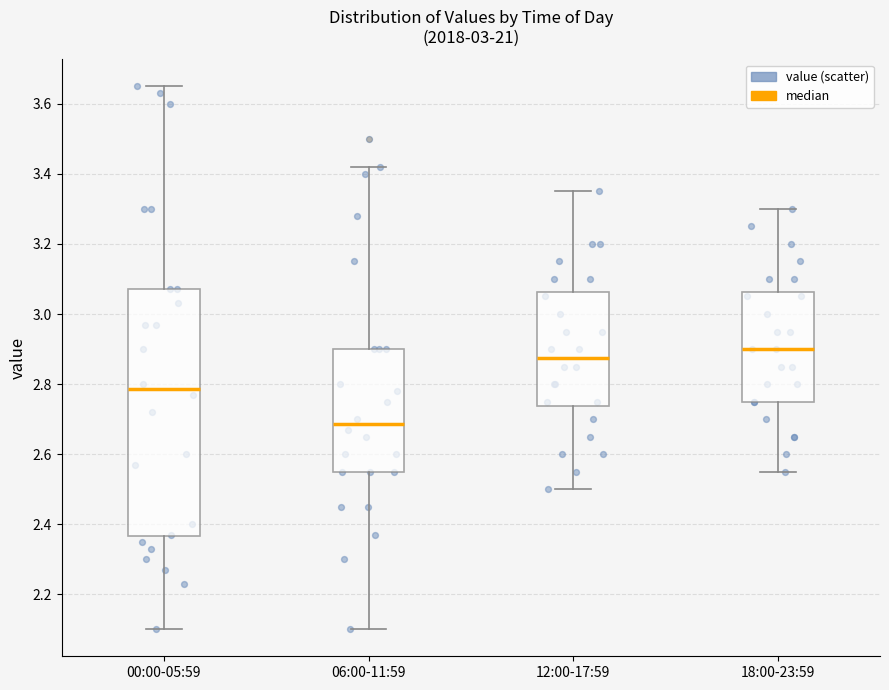

Which box's median line is the lowest?

06:00-11:59